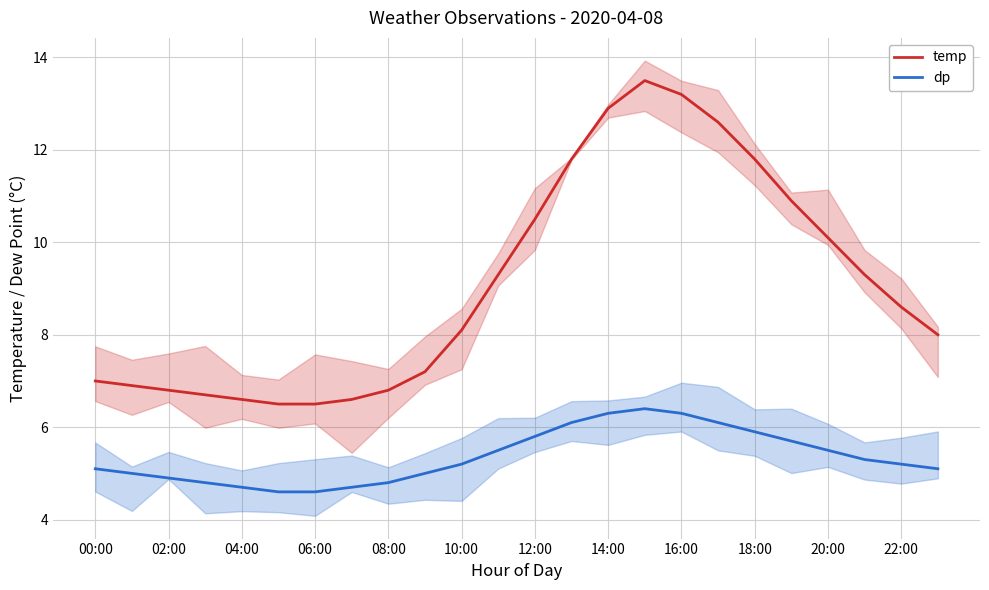

The value of temp at 12:00 is 10.5. True or false?

True